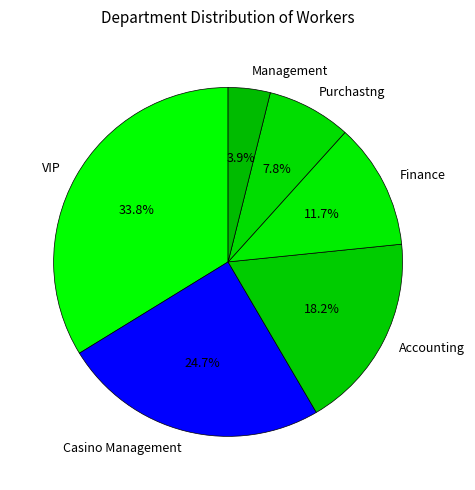

How many slices are in this pie chart?

6